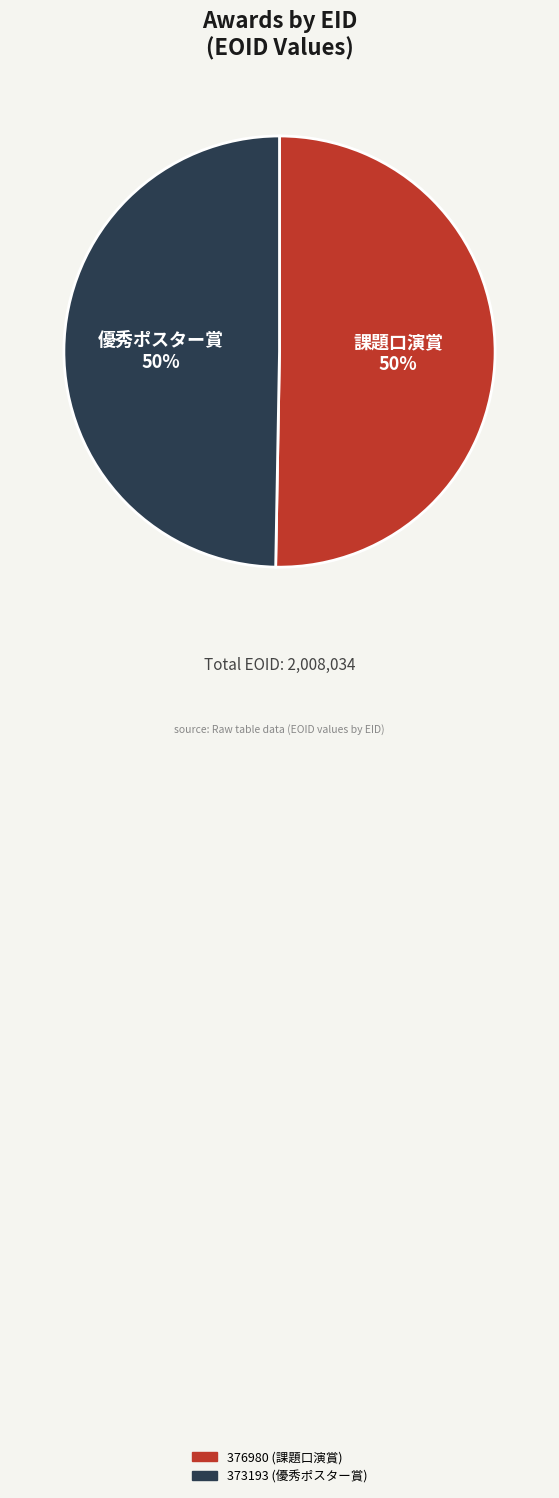

True or false: 373193 accounts for 50% of the total.

True